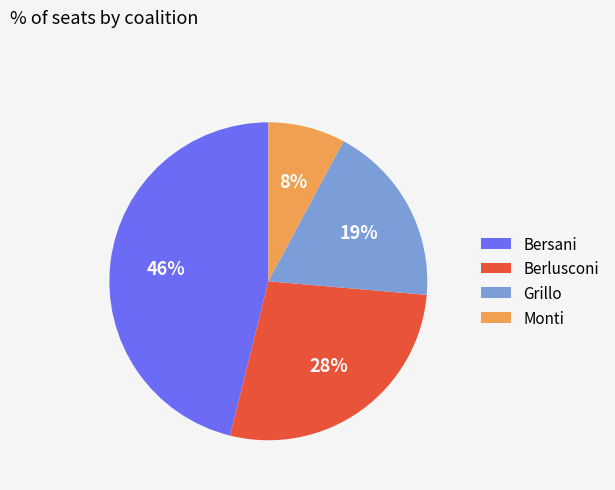

Which category has the smallest portion of the pie?

Monti